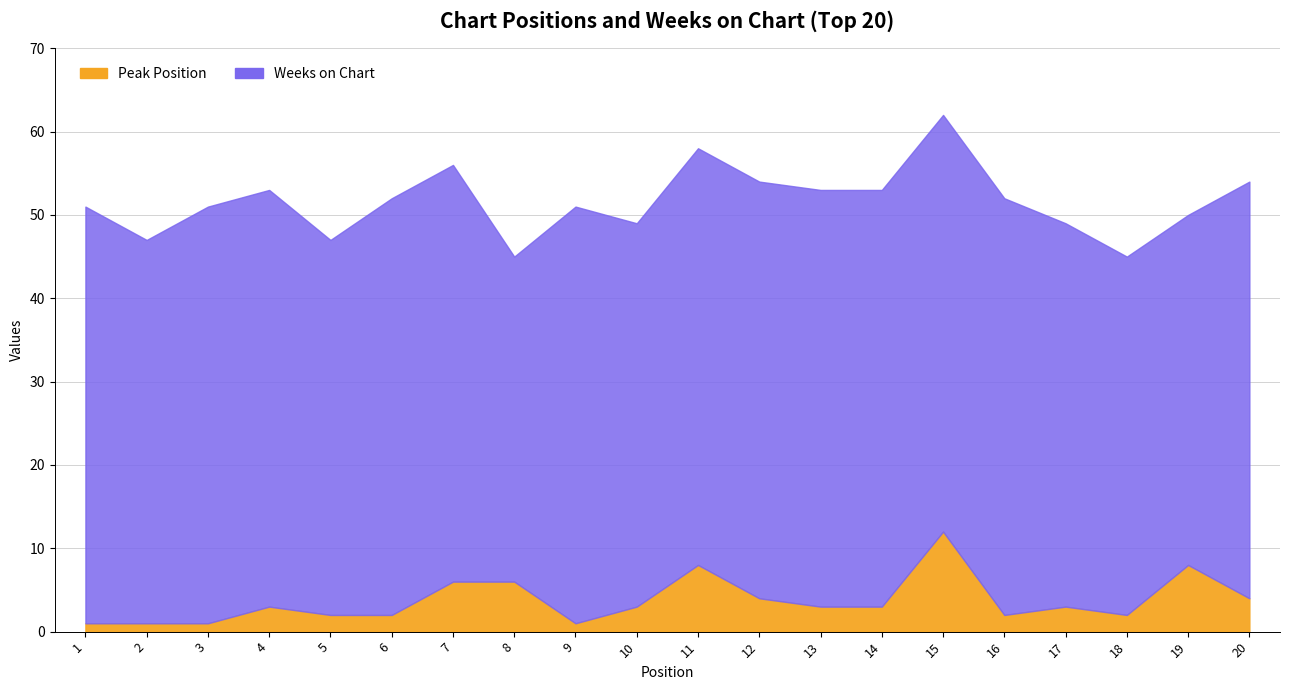

Reading left to right, what are all the values shown in this chart?

Peak Position: 1	1	1	3	2	2	6	6	1	3	8	4	3	3	12	2	3	2	8	4
Weeks on Chart: 50	46	50	50	45	50	50	39	50	46	50	50	50	50	50	50	46	43	42	50